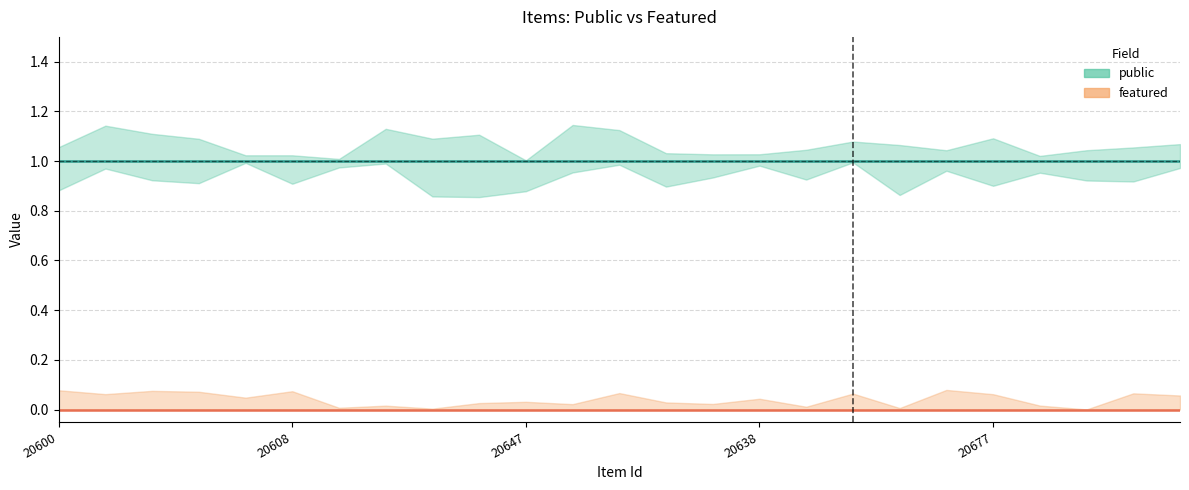

What is the label of the 8th point from the left?

7